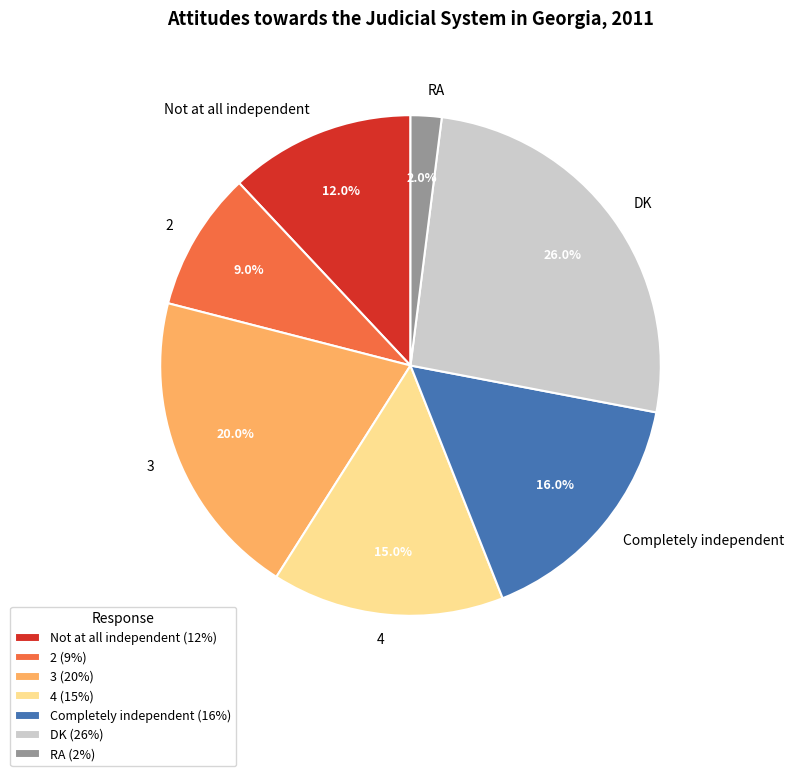

Does any single category account for the majority?

No